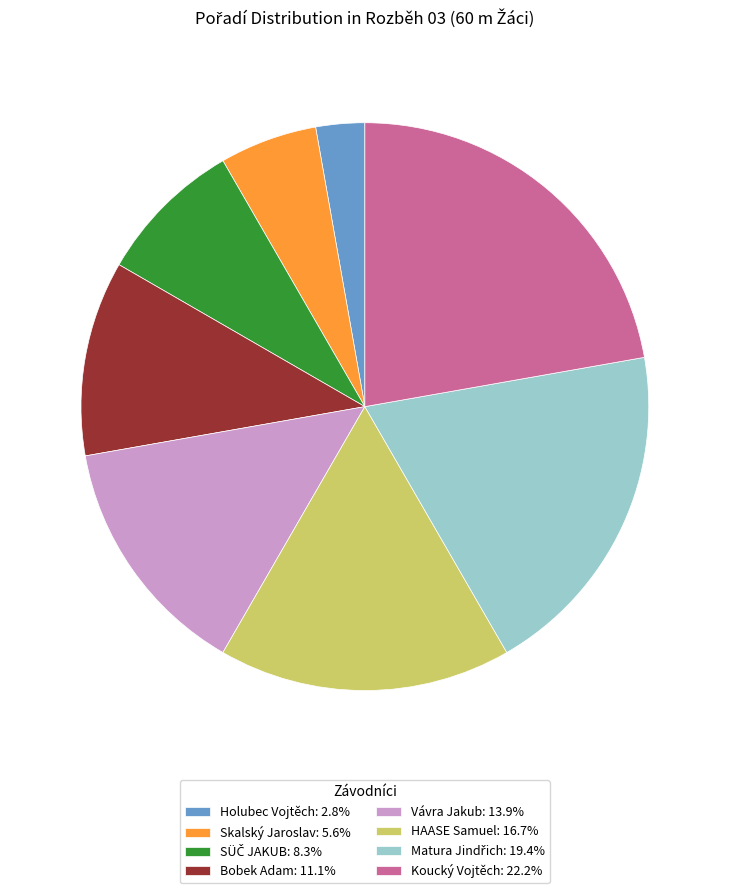

Does any single category account for the majority?

No